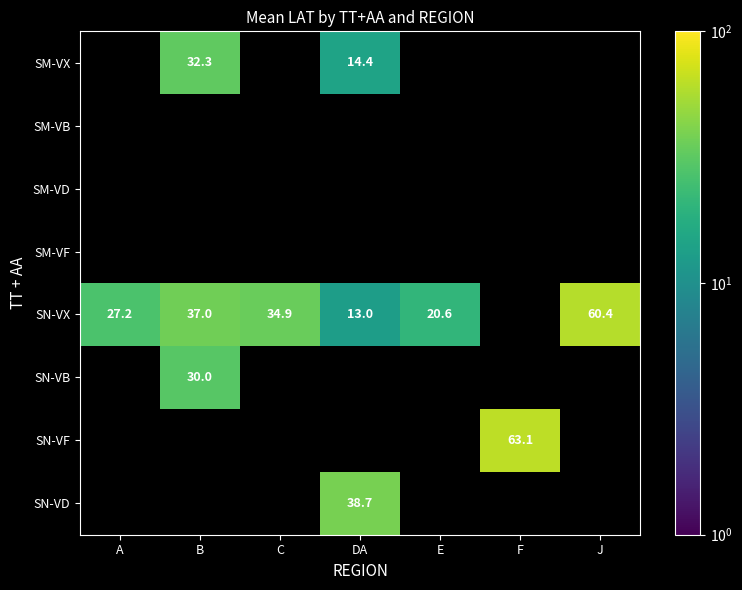

Which category has the highest value across all series?

F